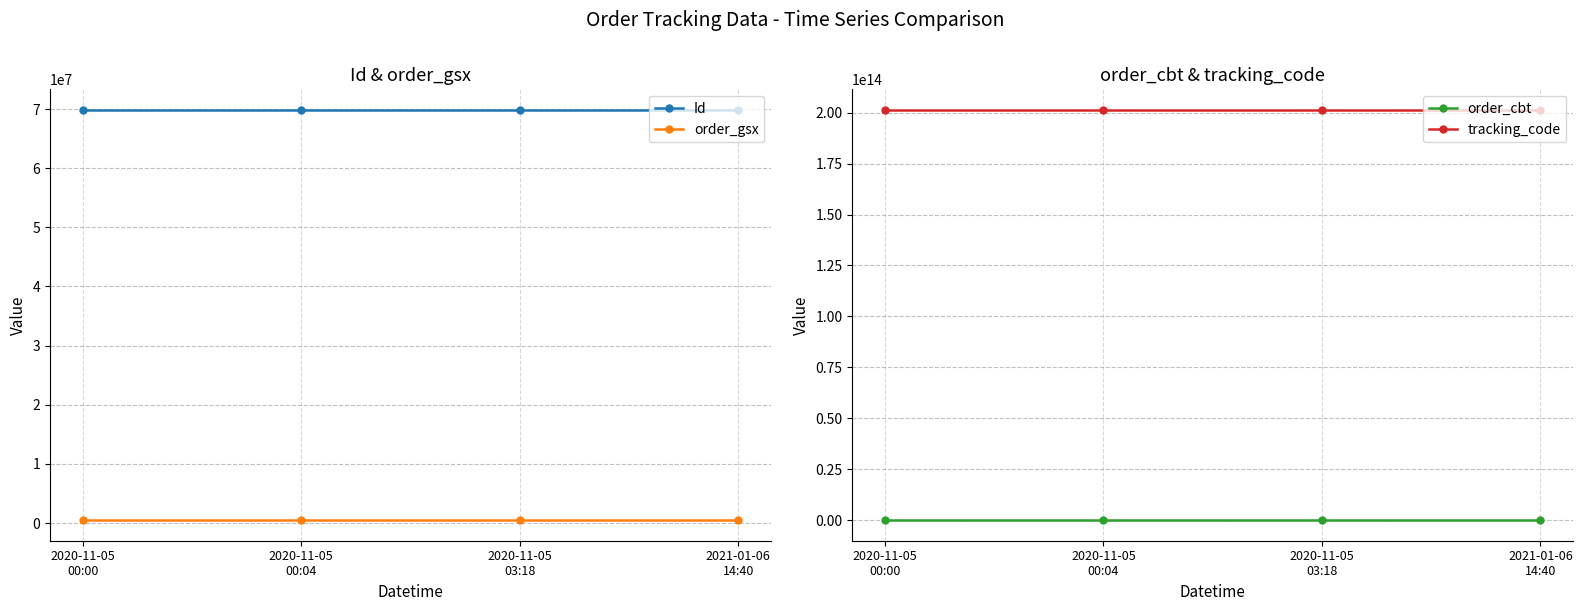

Which series has the largest range (max minus min)?

Id